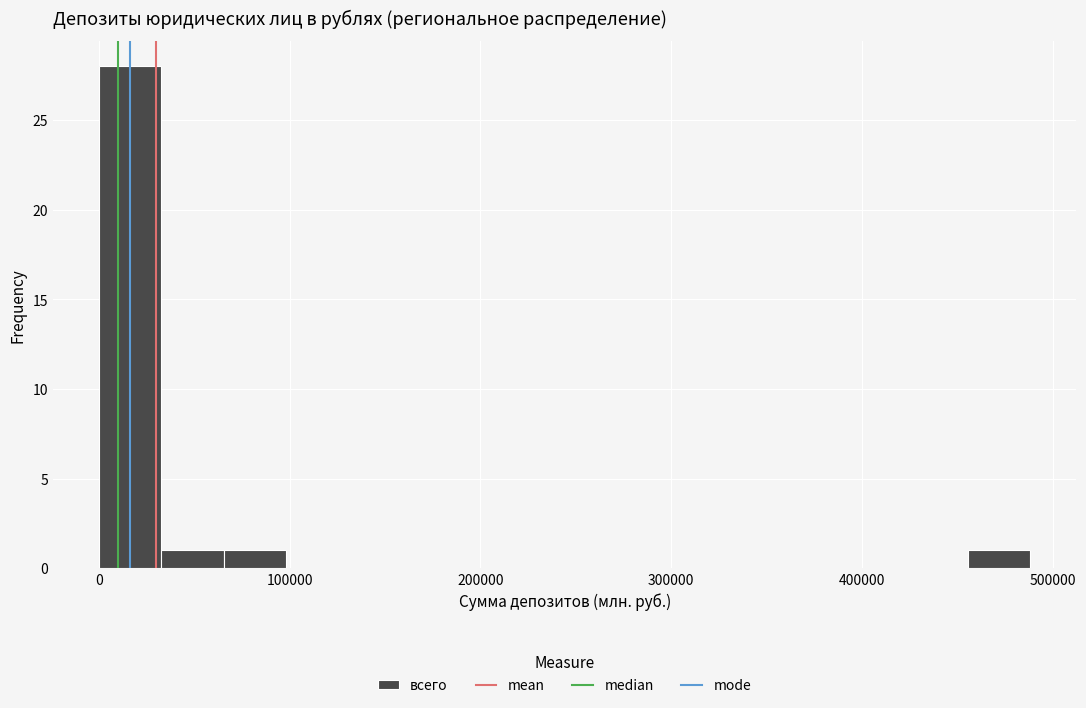

Around what value on the x-axis is the tallest bar? Give the approximate position of its centre, as read against the axis.

20000